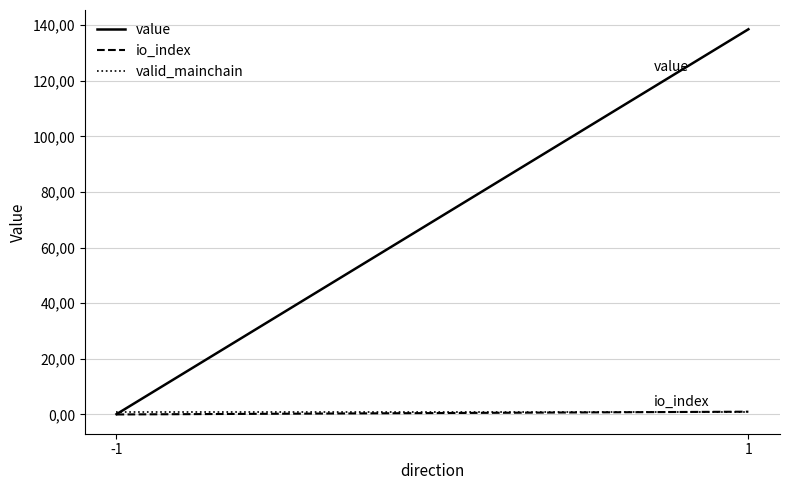

The valid_mainchain series shows 1.0 at -1. True or false?

True